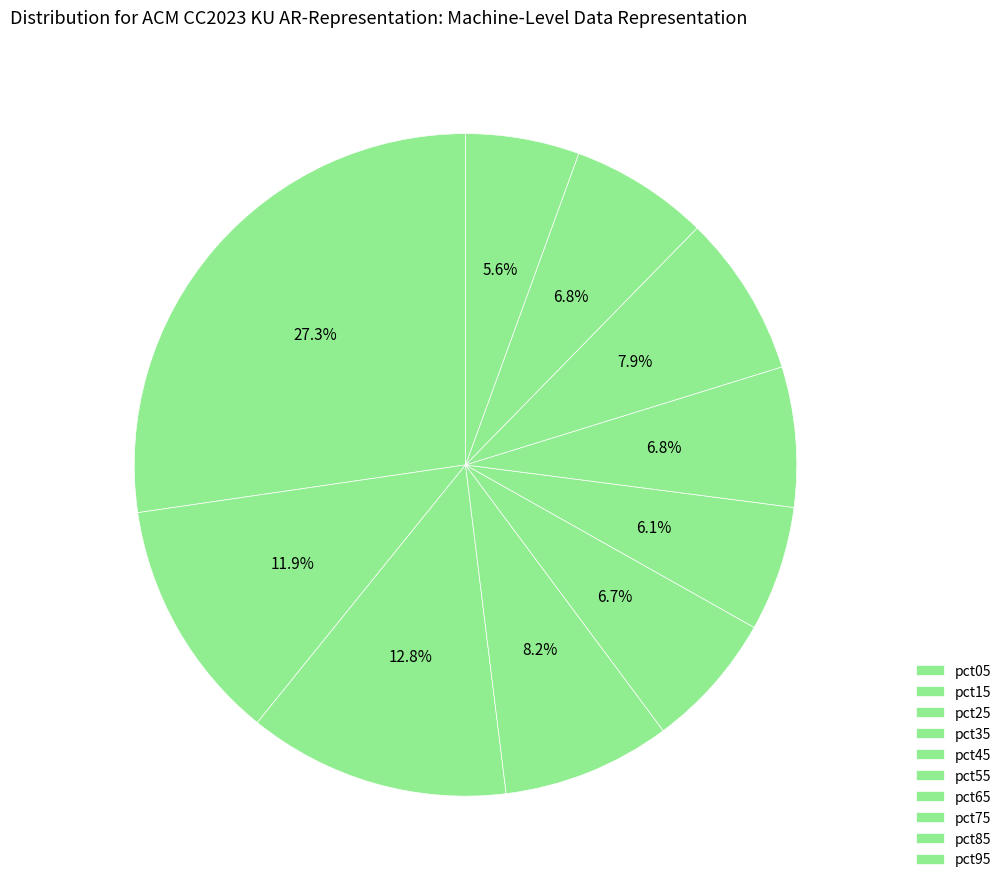

How many segments does this pie chart have?

10